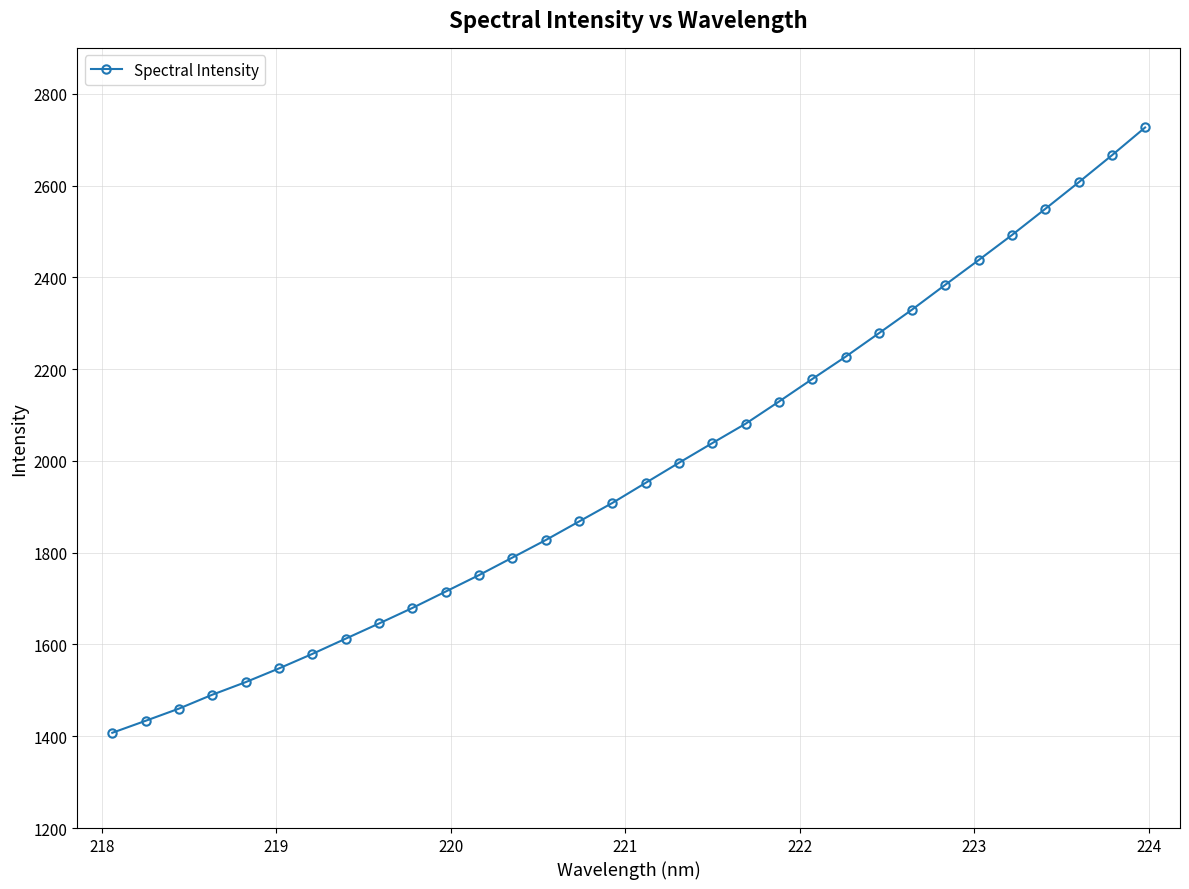

What is the greatest value displayed?

2726.5